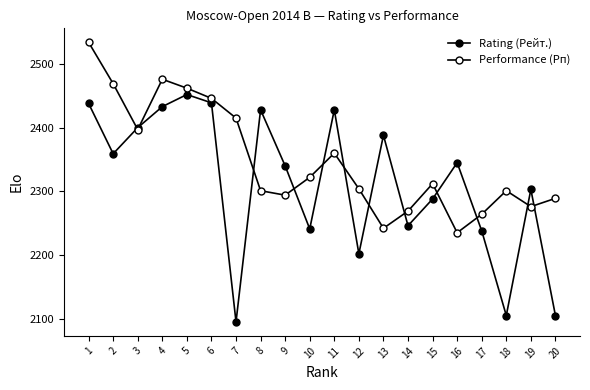

Rank the categories by Performance (Рп) value from highest to lowest.

1, 4, 2, 5, 6, 7, 3, 11, 10, 15, 12, 8, 18, 9, 20, 19, 14, 17, 13, 16